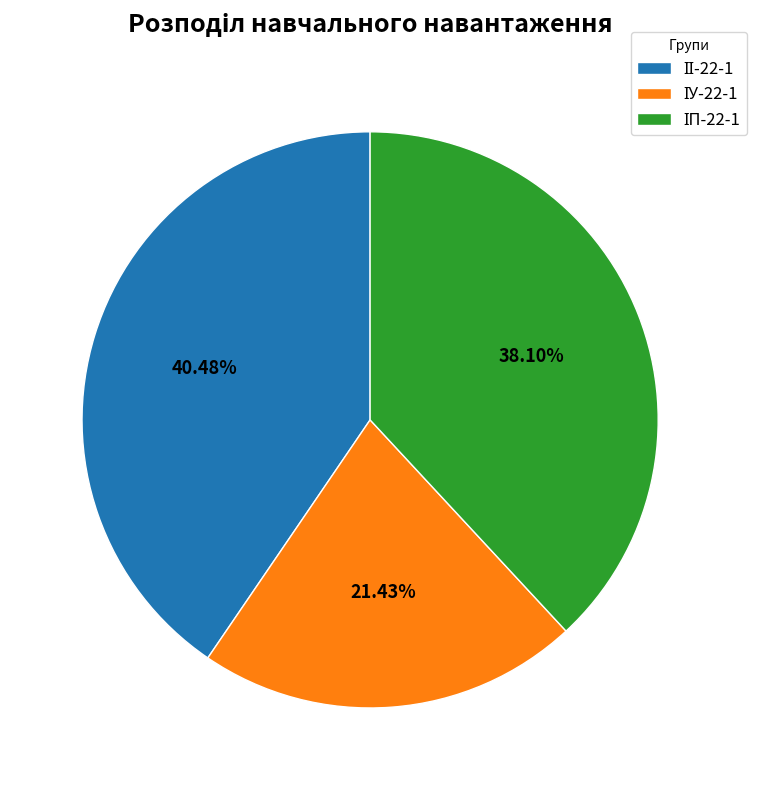

Is there any slice that represents more than half of the pie?

No